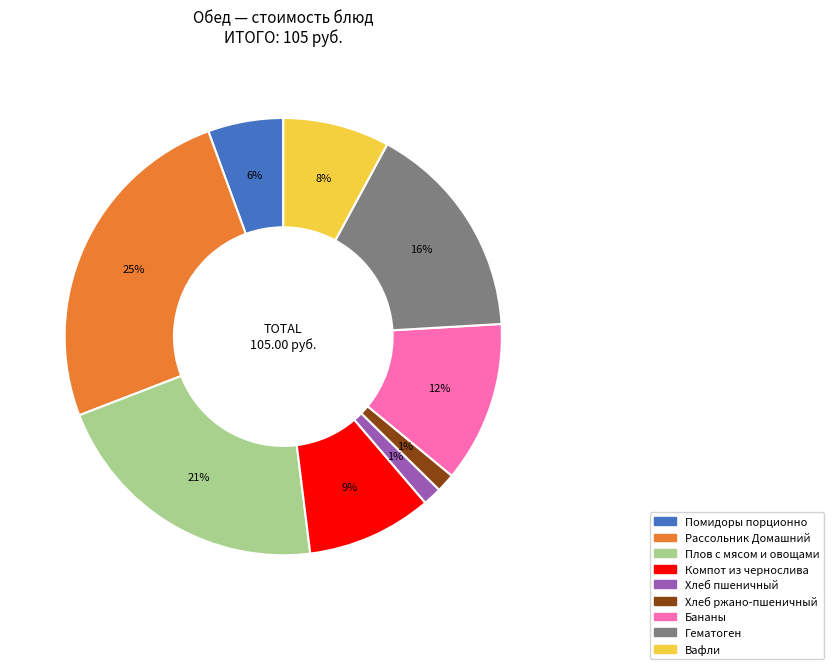

What is the largest slice in the pie chart?

Рассольник Домашний